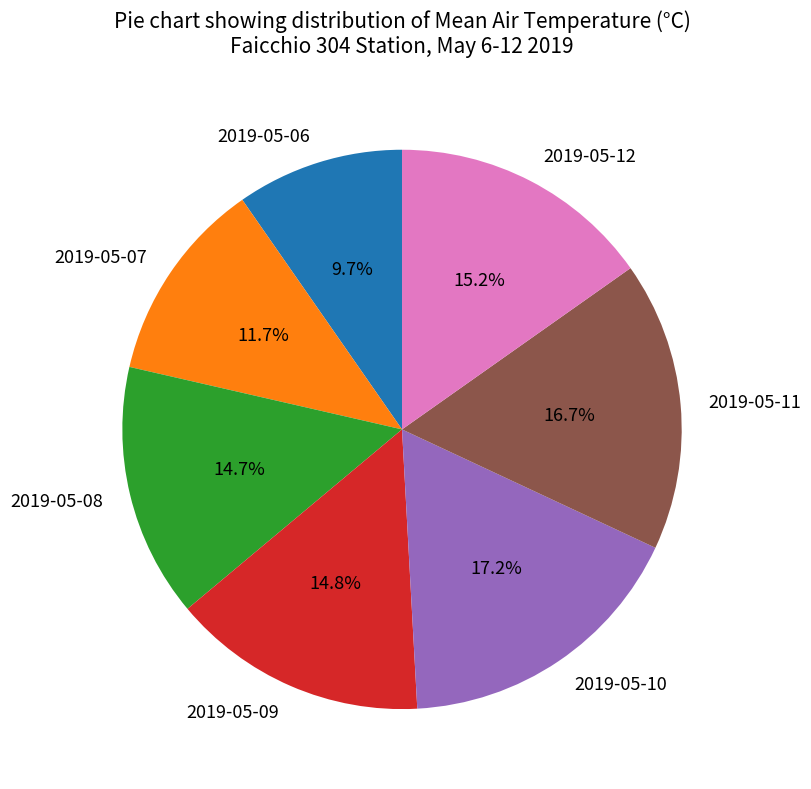

Which slice is the smallest?

2019-05-06